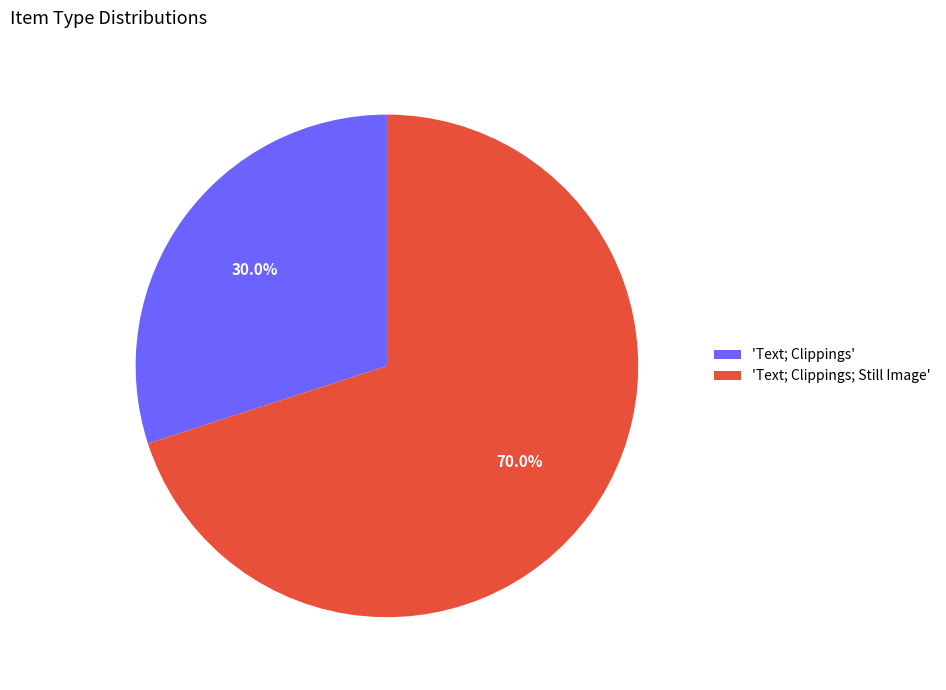

Rank the categories by value from highest to lowest.

'Text; Clippings; Still Image', 'Text; Clippings'